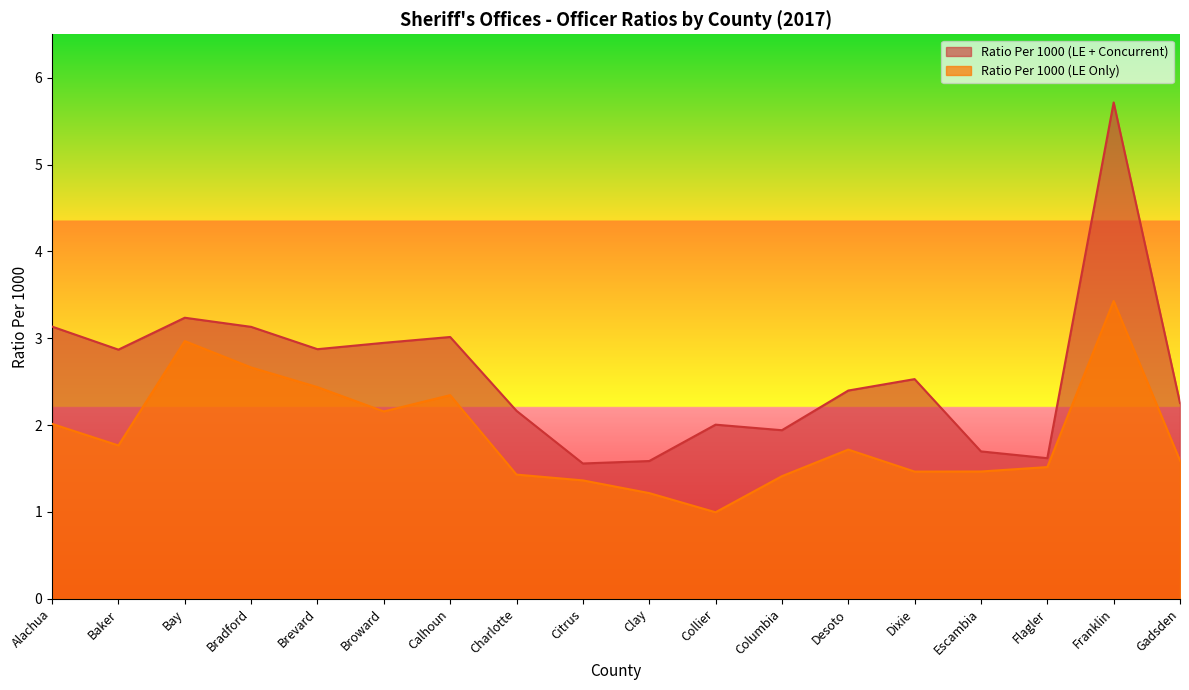

Reading left to right, list all the values displayed in this chart.

Ratio Per 1000 (LE Only): 2.0	1.8	3.0	2.7	2.4	2.2	2.3	1.4	1.4	1.2	1.0	1.4	1.7	1.5	1.5	1.5	3.4	1.6
Ratio Per 1000 (LE + Concurrent): 3.1	2.9	3.2	3.1	2.9	2.9	3.0	2.2	1.6	1.6	2.0	1.9	2.4	2.5	1.7	1.6	5.7	2.3